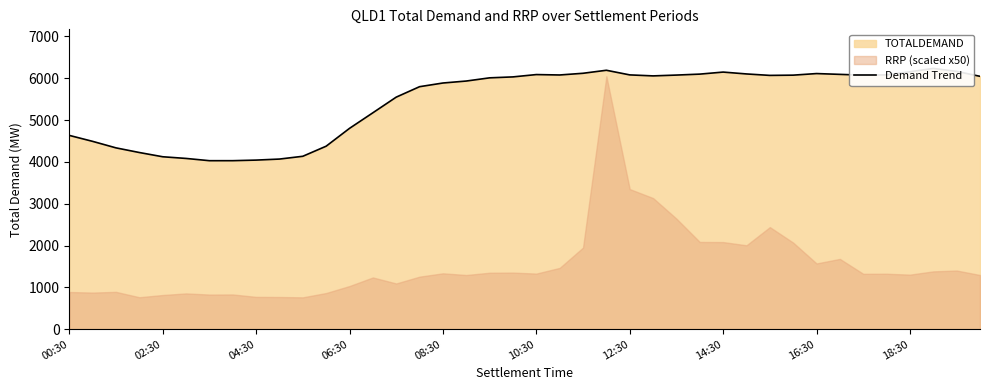

Does the chart display data point markers on the line(s)?

No